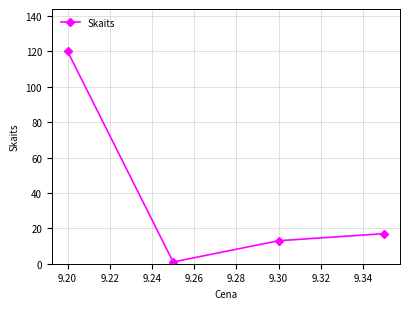

True or false: there are more than 1 points higher than both neighbors.

False